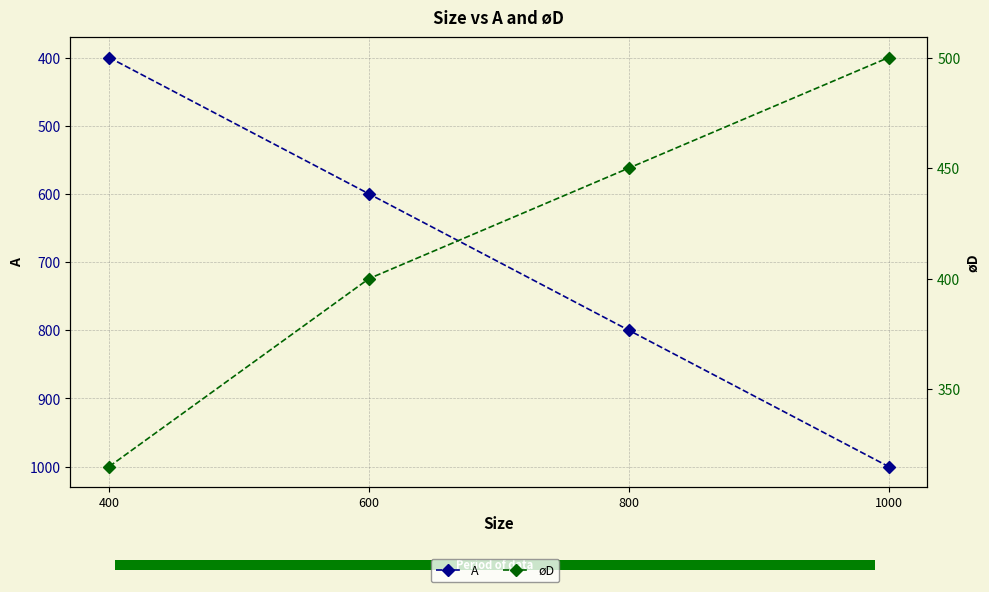

How many data points in A are above 800?

1